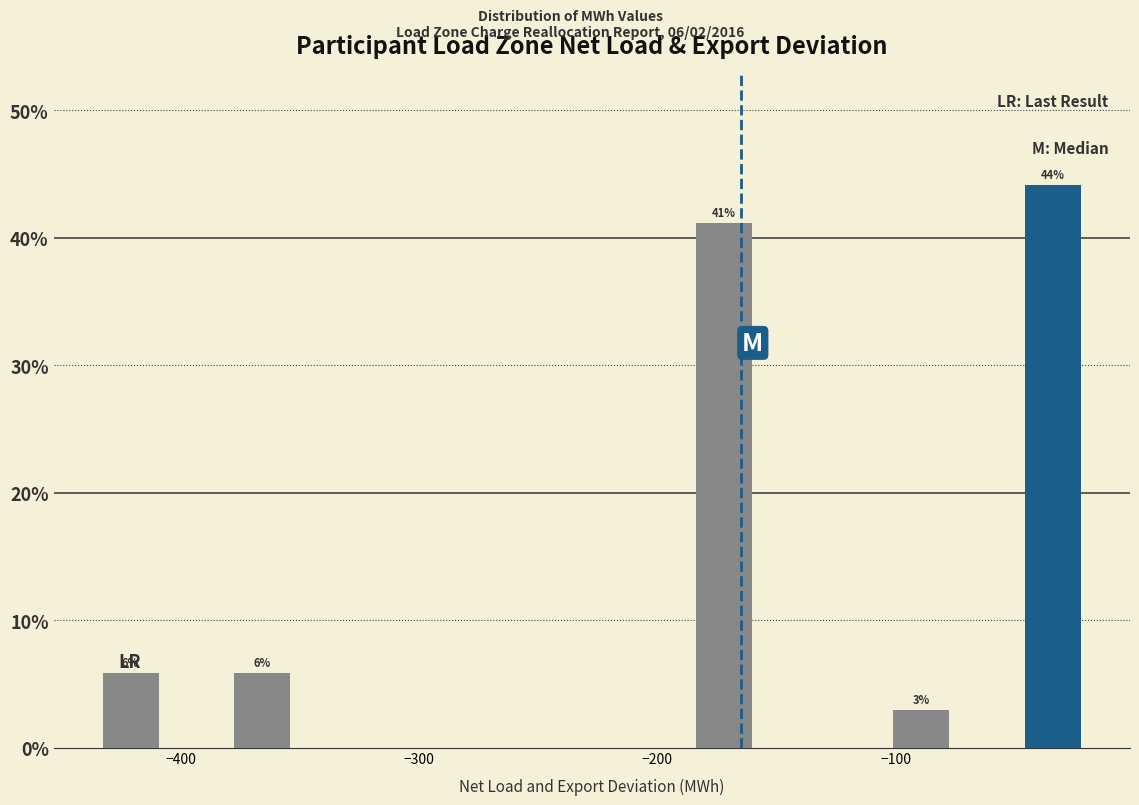

Around what value on the x-axis is the tallest bar? Give the approximate position of its centre, as read against the axis.

-30